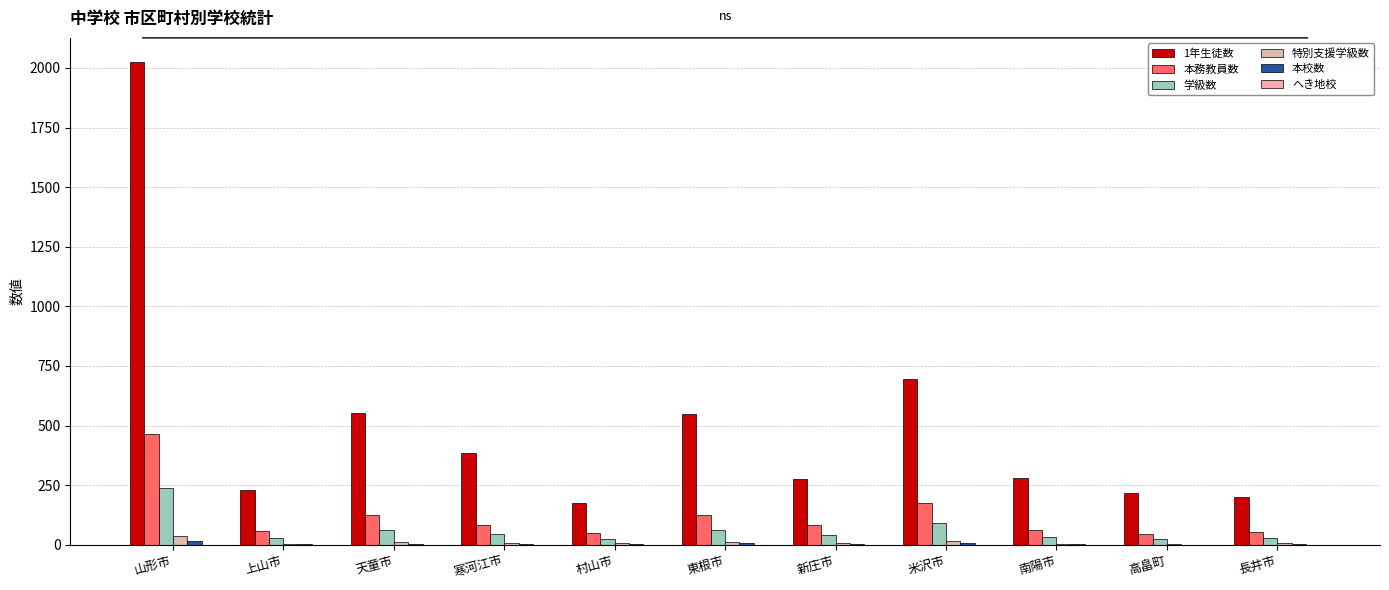

Count the number of categories in the chart.

11